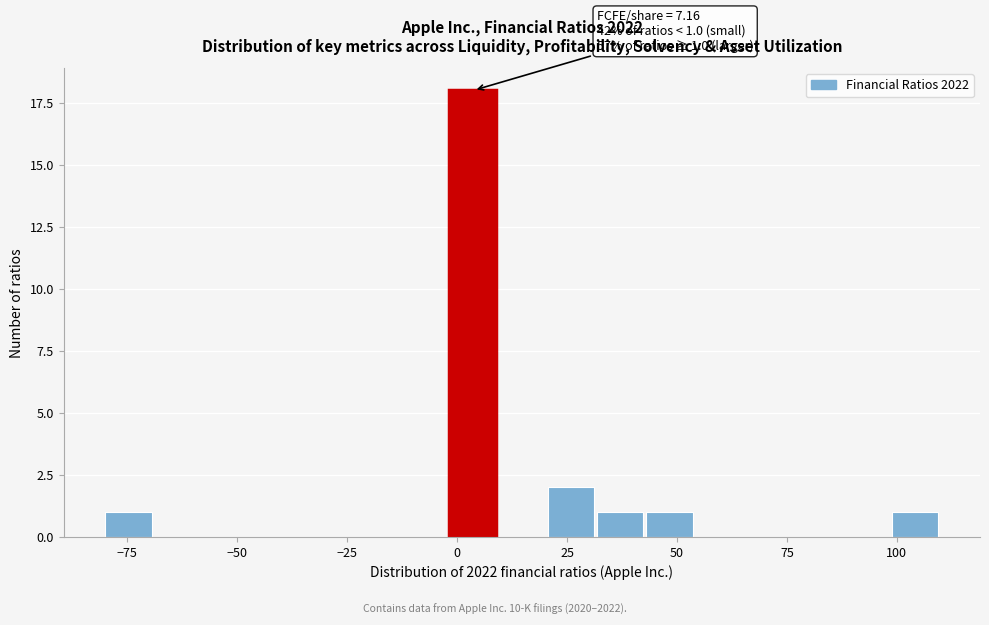

Around what value on the x-axis is the tallest bar? Give the approximate position of its centre, as read against the axis.

5